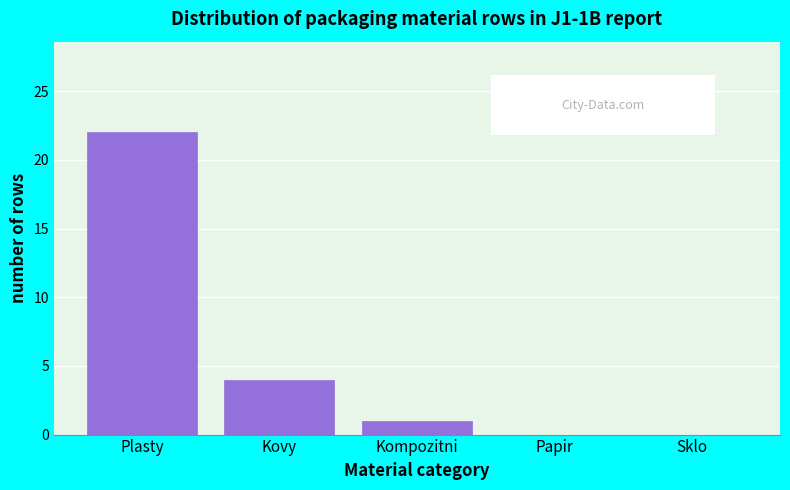

The chart shows a value of -8 at Papir. True or false?

False